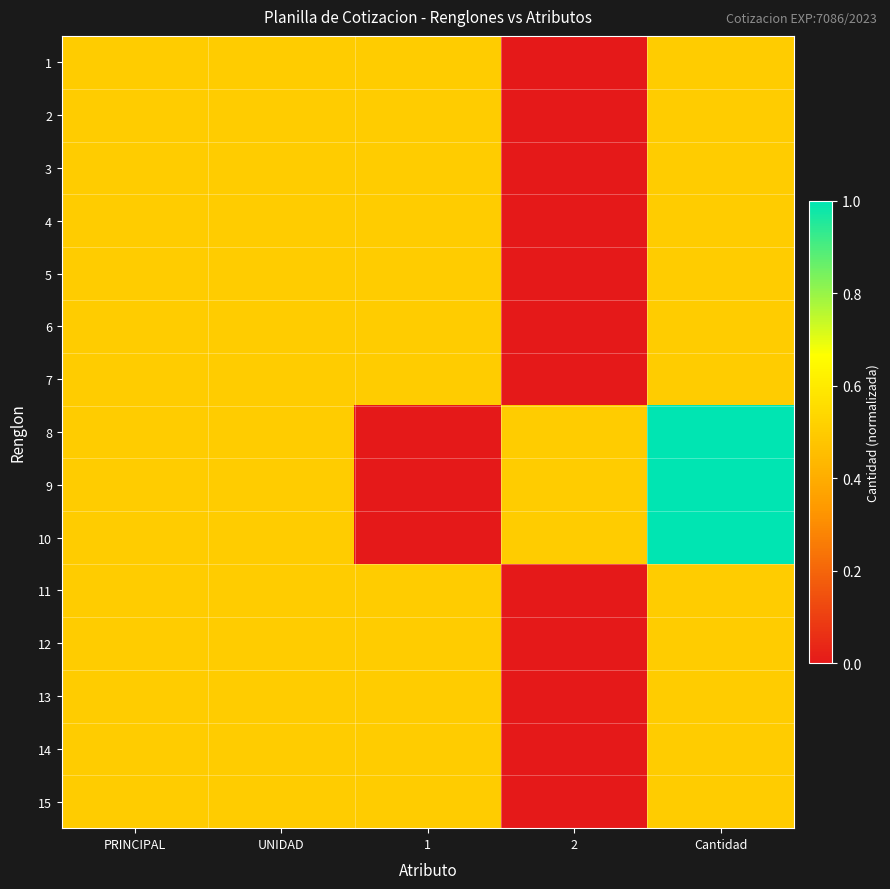

How many distinct data groups are displayed?

15